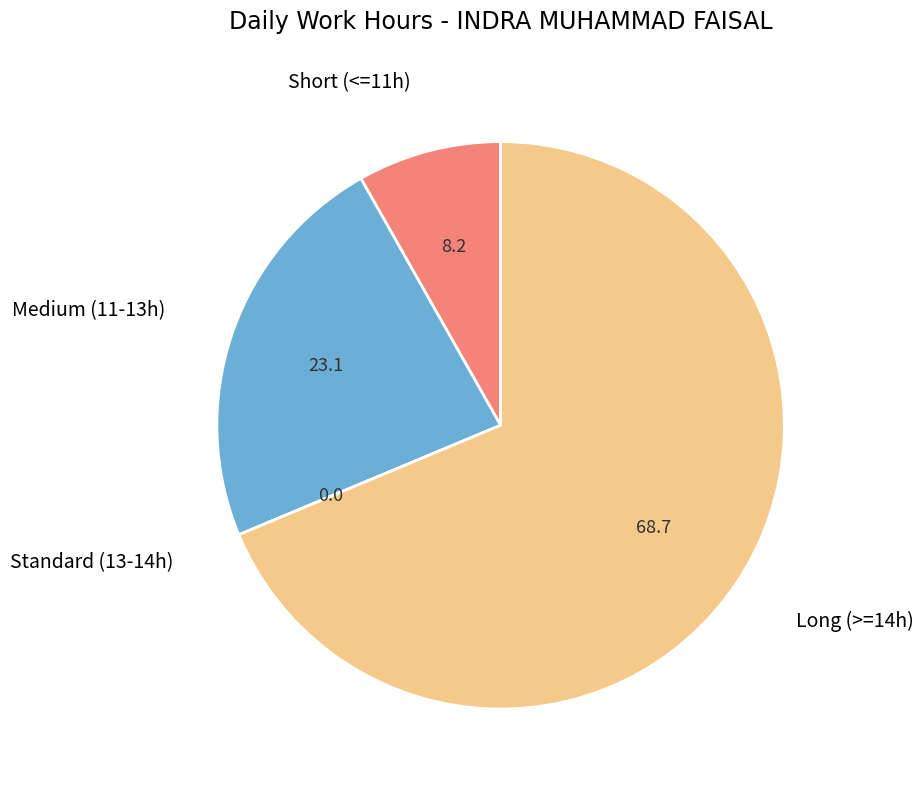

Does Medium (11-13h) represent more than half of the total?

No